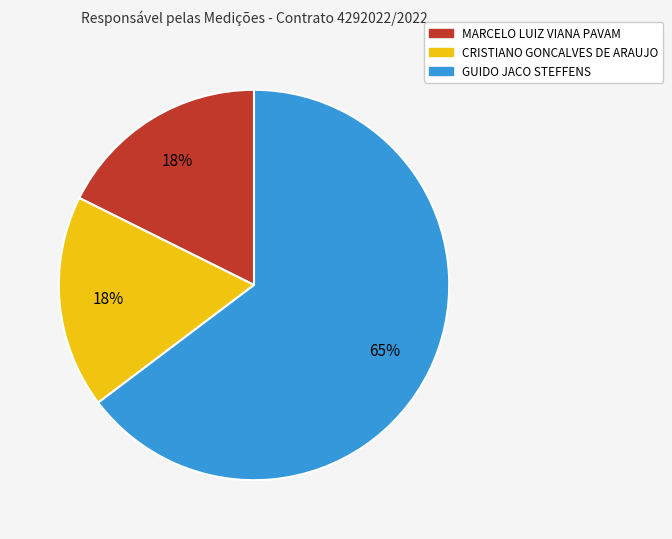

Is the sum of GUIDO JACO STEFFENS and MARCELO LUIZ VIANA PAVAM greater than half?

Yes